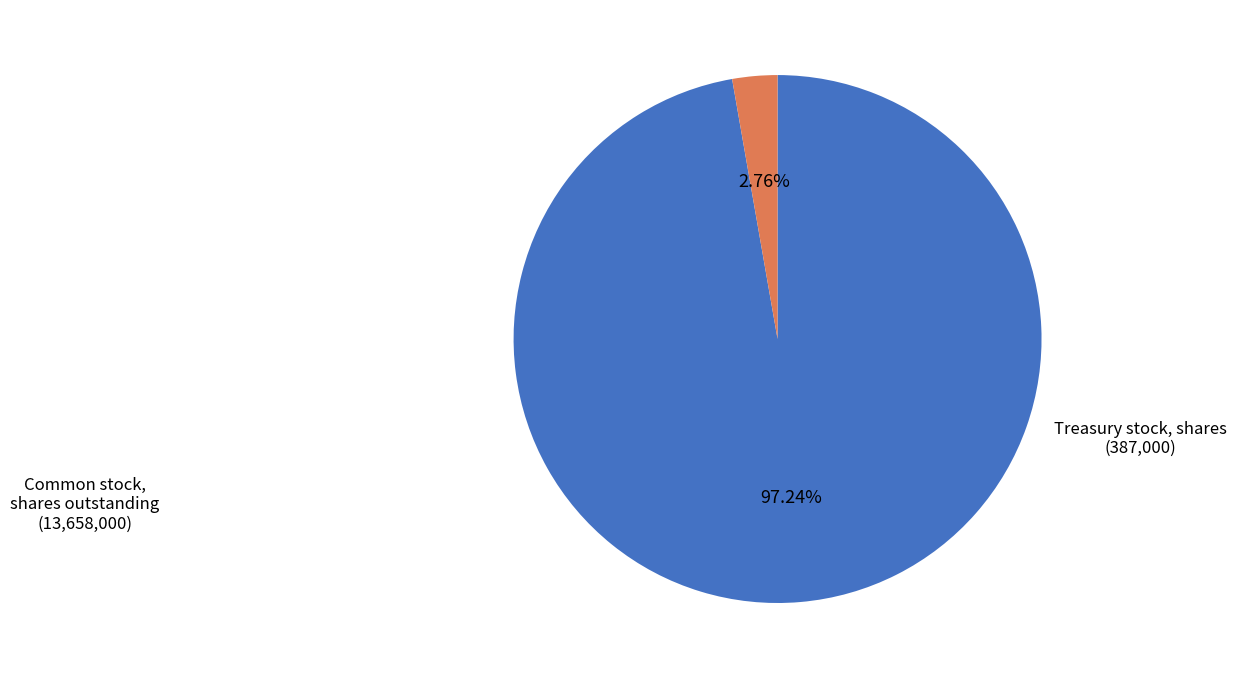

What percentage is the Treasury stock, shares slice, to the nearest percent?

3%